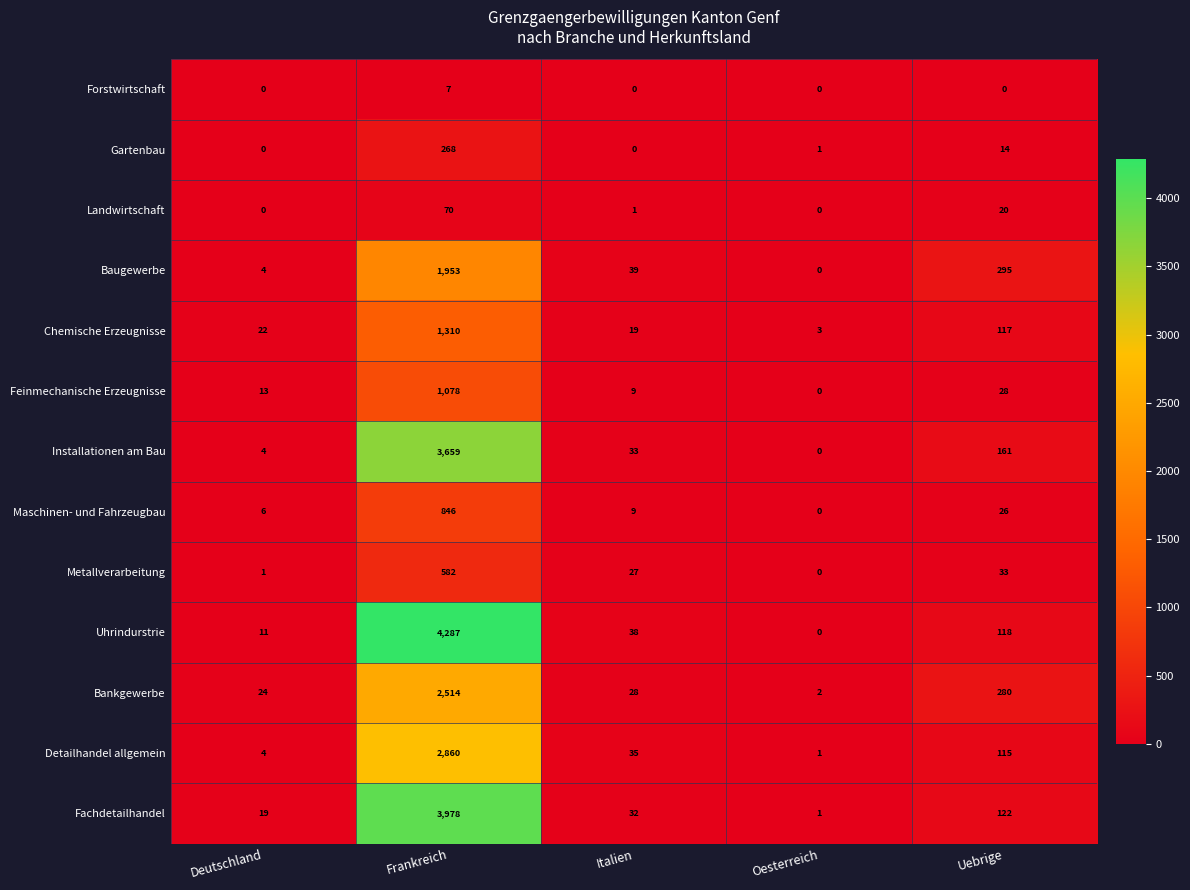

What is the difference between the maximum and minimum values in the Installationen am Bau series?

3659